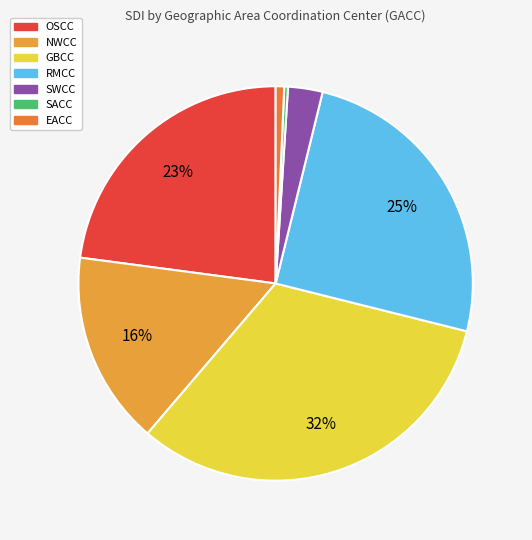

The OSCC slice represents 8% of the pie. True or false?

False